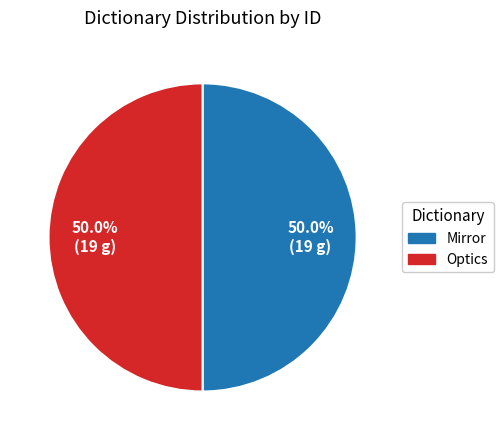

Approximately how many times larger is the value at Optics compared to Mirror?

1.0